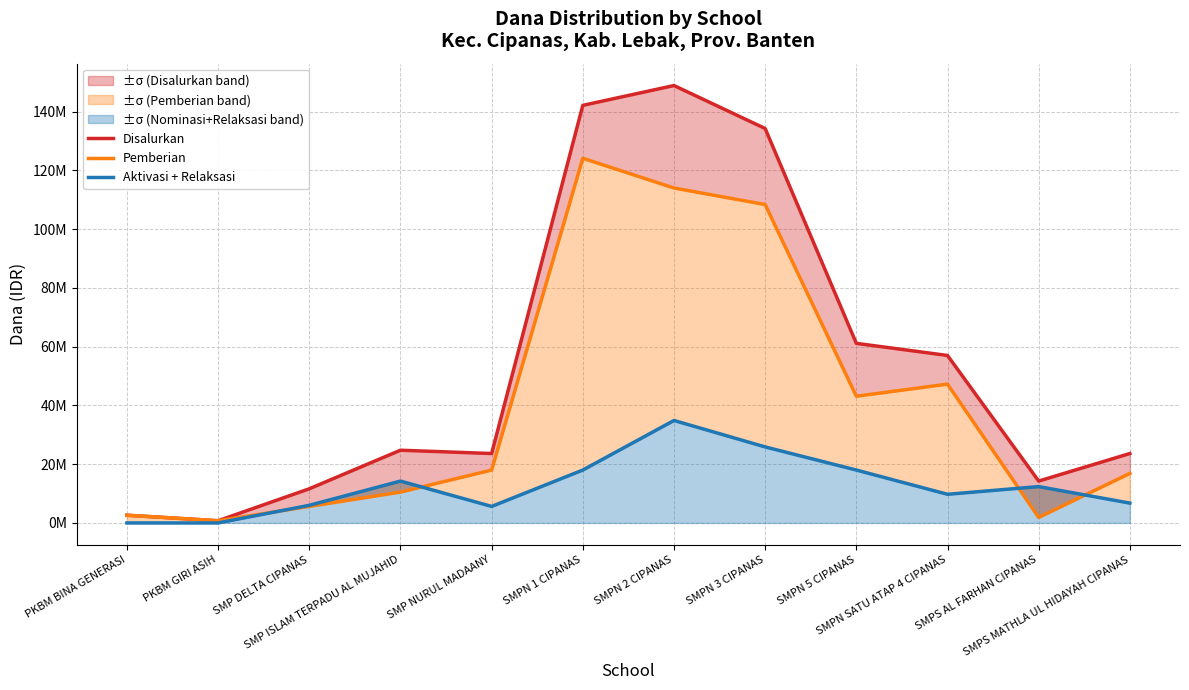

Reading left to right, list all the values displayed in this chart.

Disalurkan: PKBM BINA GENERASI=2625000	PKBM GIRI ASIH=750000	SMP DELTA CIPANAS=11625000	SMP ISLAM TERPADU AL MUJAHID=24750000	SMP NURUL MADAANY=23625000	SMPN 1 CIPANAS=142125000	SMPN 2 CIPANAS=148875000	SMPN 3 CIPANAS=134250000	SMPN 5 CIPANAS=61125000	SMPN SATU ATAP 4 CIPANAS=57000000	SMPS AL FARHAN CIPANAS=14250000	SMPS MATHLA UL HIDAYAH CIPANAS=23625000
Pemberian: PKBM BINA GENERASI=2625000	PKBM GIRI ASIH=750000	SMP DELTA CIPANAS=5625000	SMP ISLAM TERPADU AL MUJAHID=10500000	SMP NURUL MADAANY=18000000	SMPN 1 CIPANAS=124125000	SMPN 2 CIPANAS=114000000	SMPN 3 CIPANAS=108375000	SMPN 5 CIPANAS=43125000	SMPN SATU ATAP 4 CIPANAS=47250000	SMPS AL FARHAN CIPANAS=1875000	SMPS MATHLA UL HIDAYAH CIPANAS=16875000
Aktivasi + Relaksasi: PKBM BINA GENERASI=0	PKBM GIRI ASIH=0	SMP DELTA CIPANAS=6000000	SMP ISLAM TERPADU AL MUJAHID=14250000	SMP NURUL MADAANY=5625000	SMPN 1 CIPANAS=18000000	SMPN 2 CIPANAS=34875000	SMPN 3 CIPANAS=25875000	SMPN 5 CIPANAS=18000000	SMPN SATU ATAP 4 CIPANAS=9750000	SMPS AL FARHAN CIPANAS=12375000	SMPS MATHLA UL HIDAYAH CIPANAS=6750000